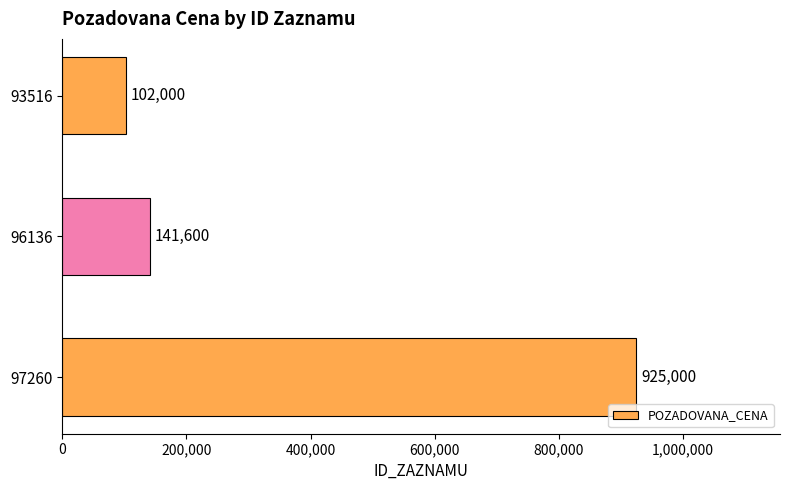

How many distinct data groups are displayed?

1